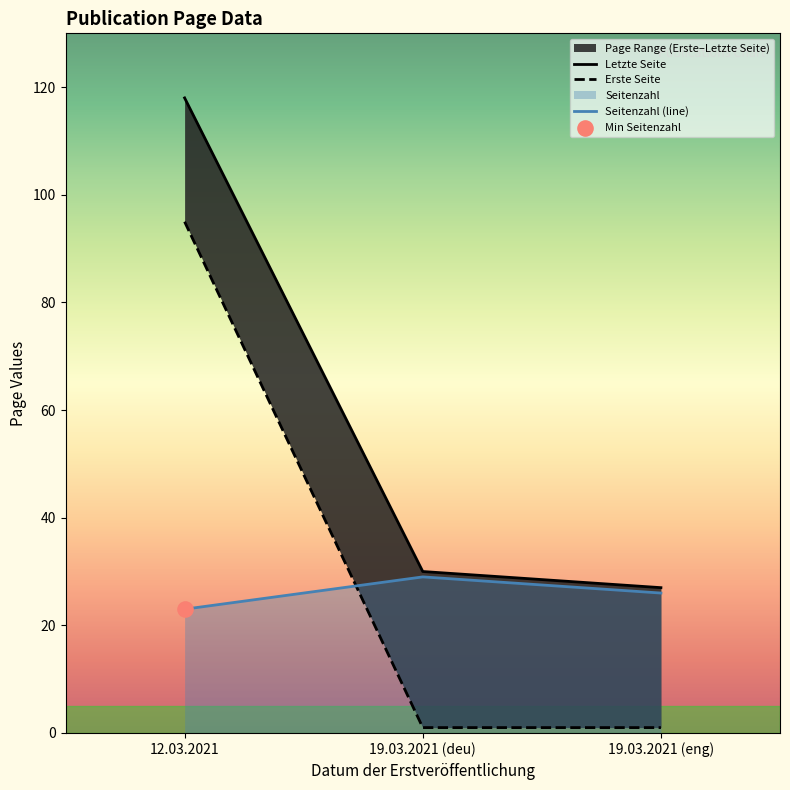

What is the minimum value for Seitenzahl (line)?

23